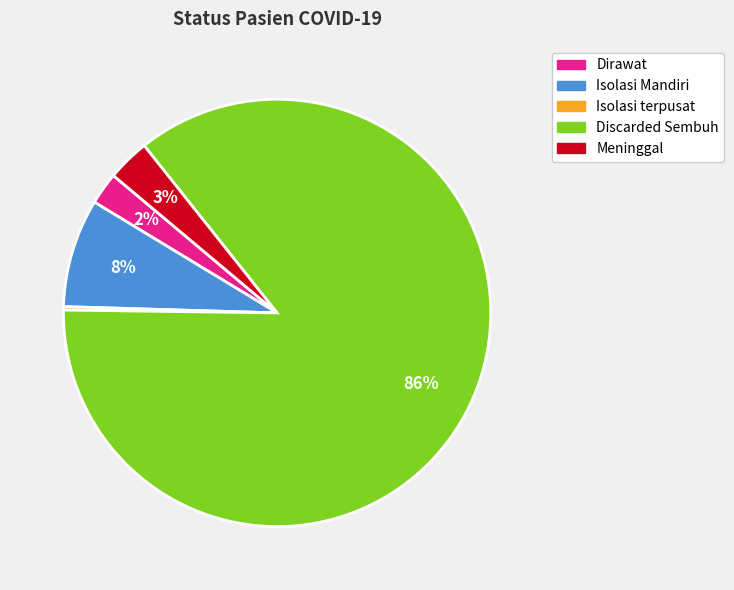

Do Isolasi Mandiri and Discarded Sembuh together represent more than half of the pie?

Yes